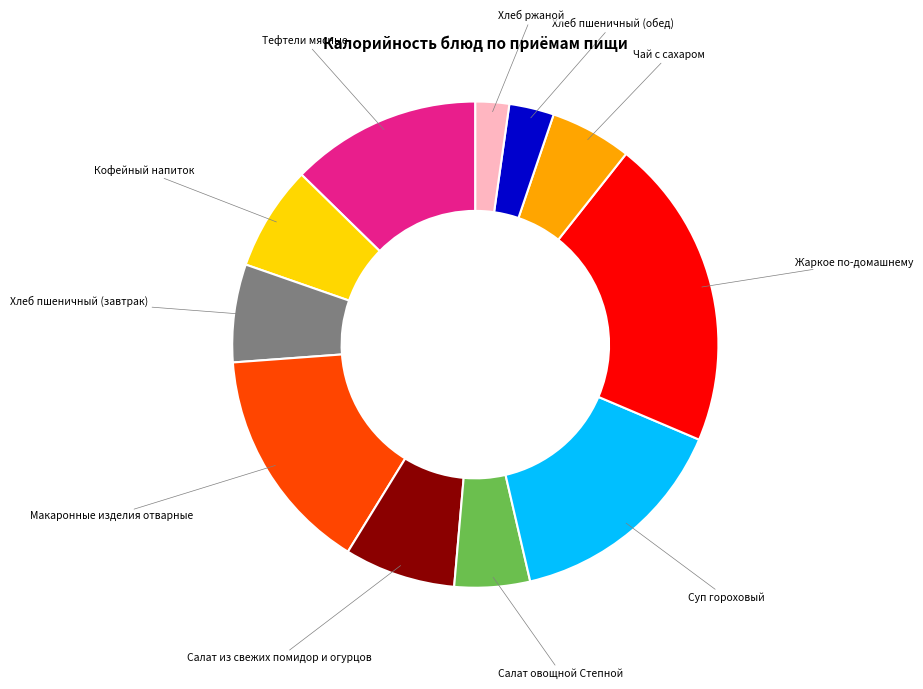

How many segments does this pie chart have?

11